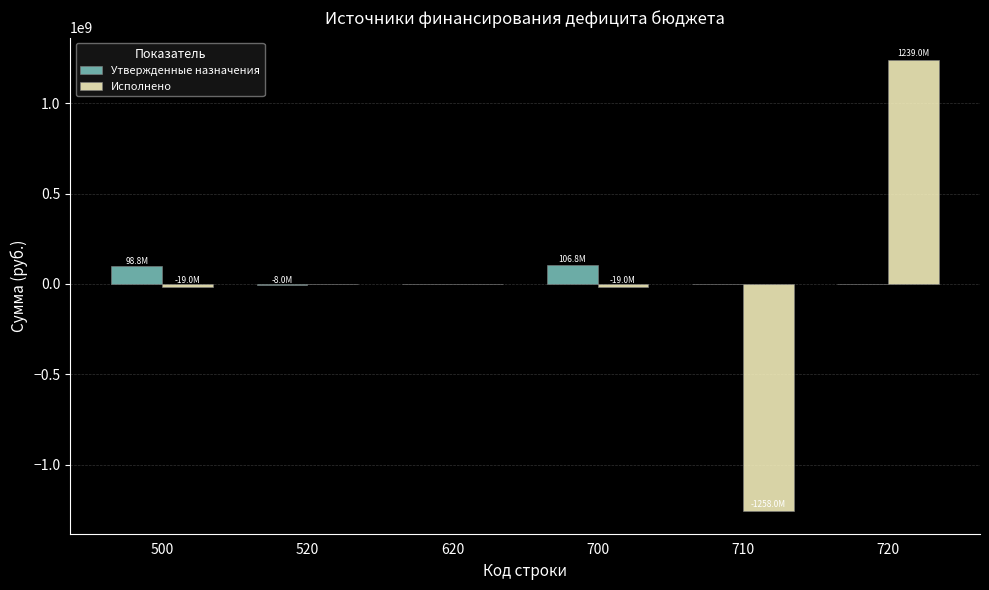

What are all the series names shown in the legend?

Утвержденные назначения, Исполнено